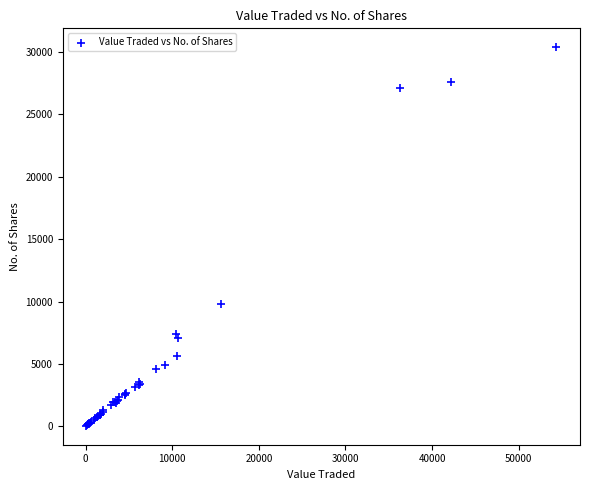

What Y value in the scatter plot is closest to 15210?

9823